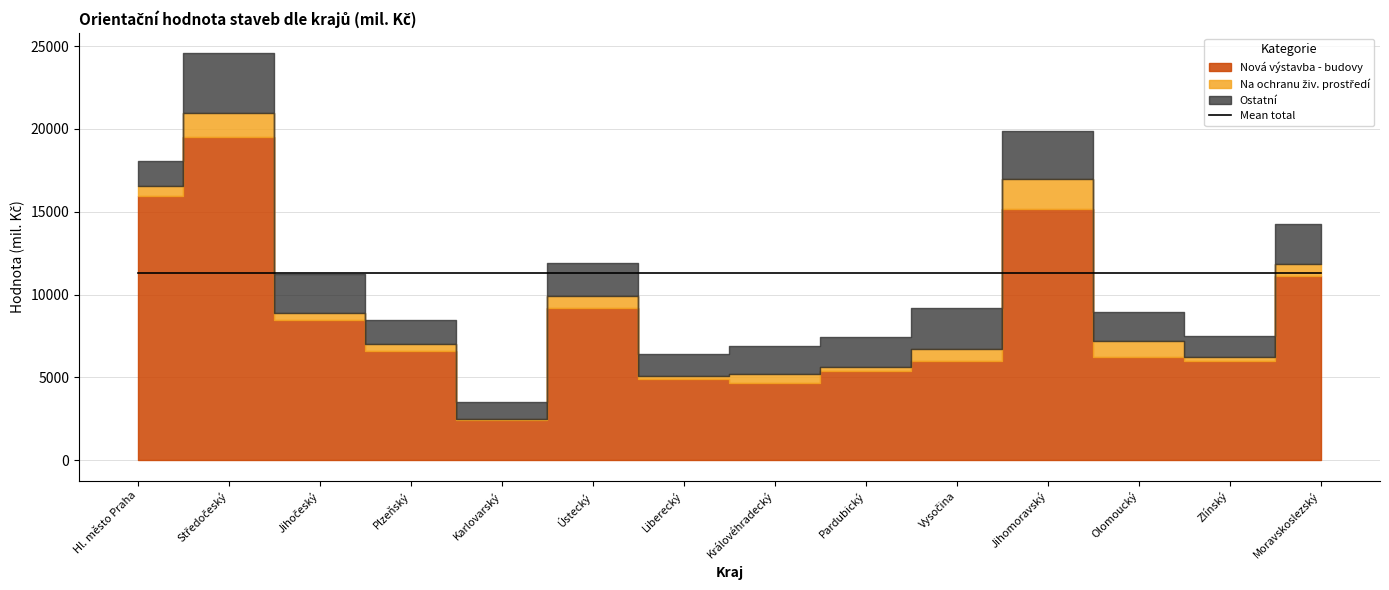

What is the approximate value of Nová výstavba - budovy at Středočeský, to the nearest 50?

19500